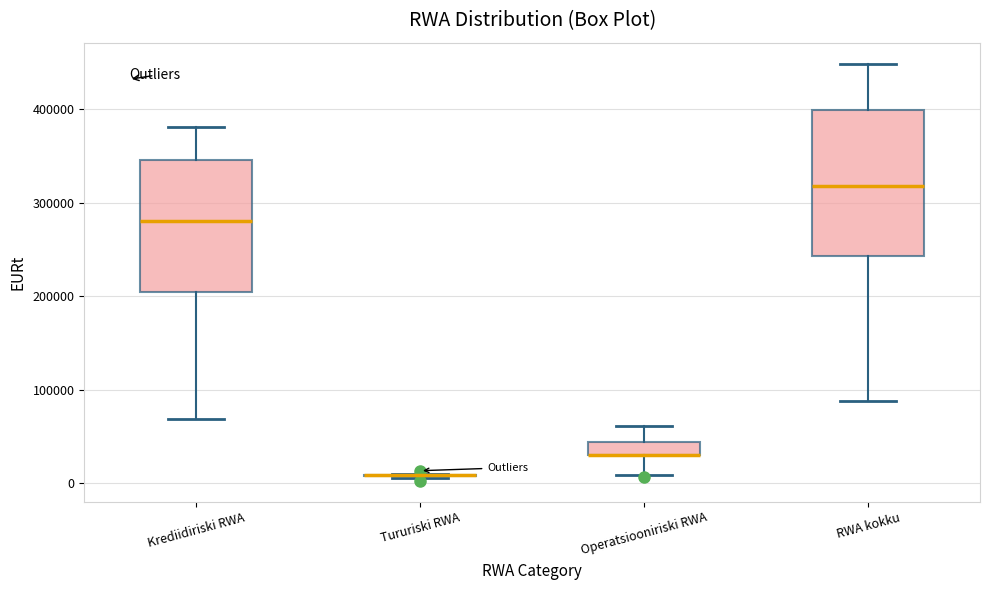

Which box is the tallest, from its lower edge to its upper edge?

RWA kokku